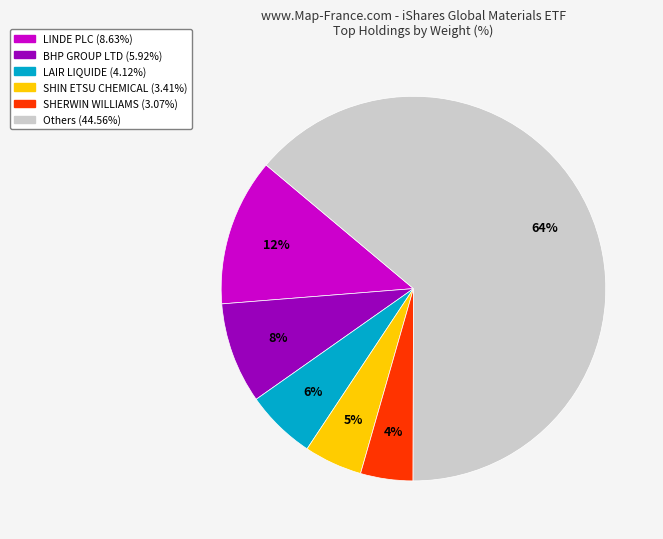

How many slices are in this pie chart?

6